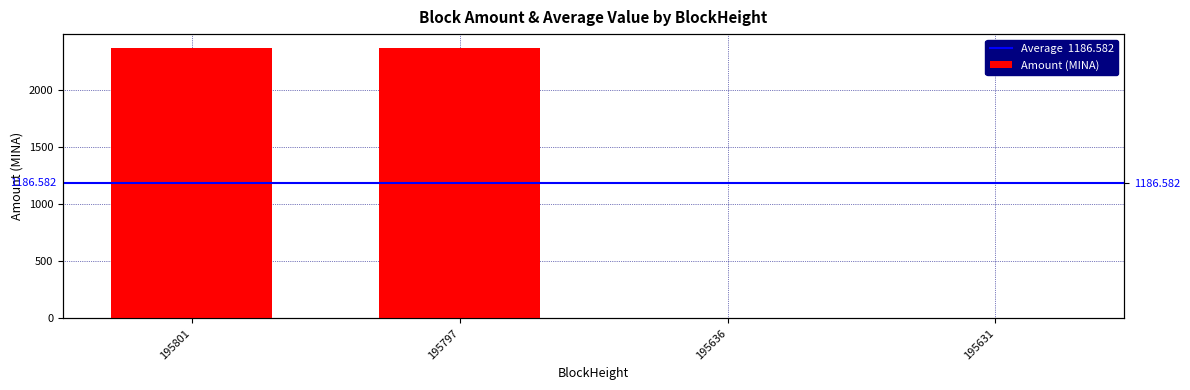

Reading left to right, transcribe all the data shown in this chart.

195801=2368.7	195797=2368.7	195636=4.0	195631=5.0